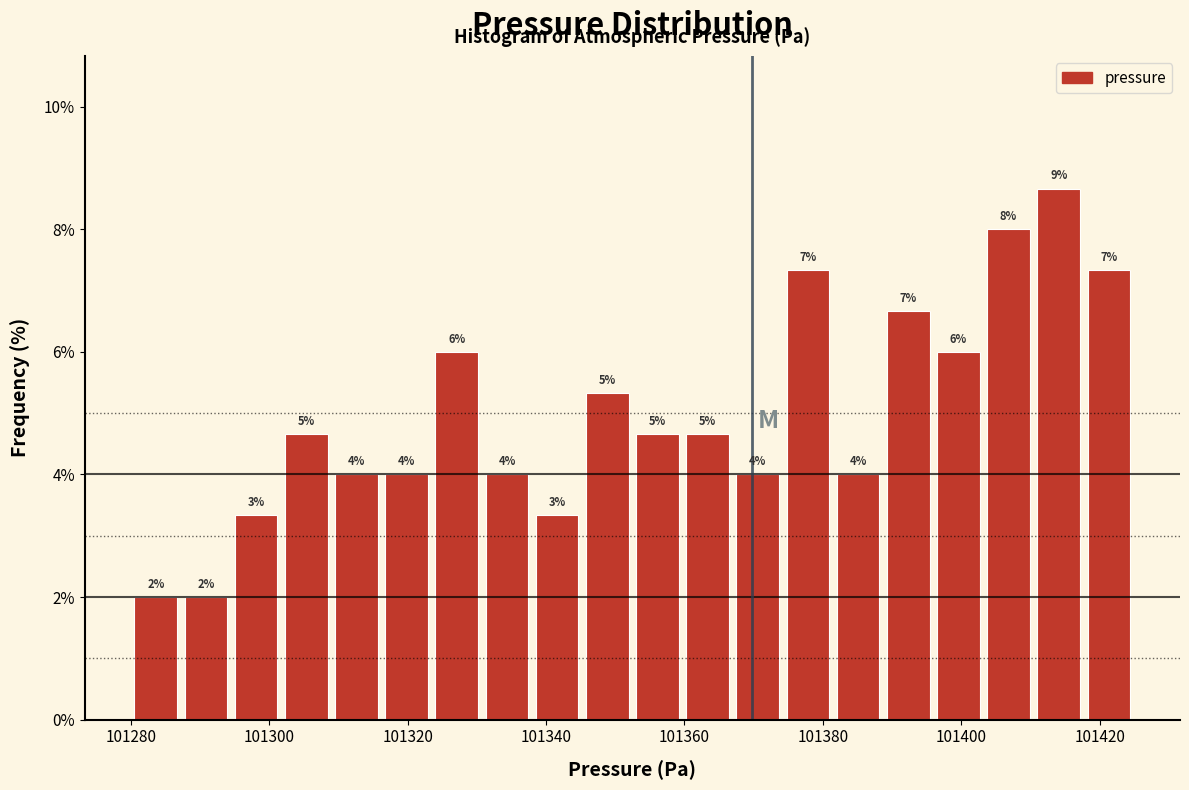

Around what value on the x-axis is the tallest bar? Give the approximate position of its centre, as read against the axis.

101414